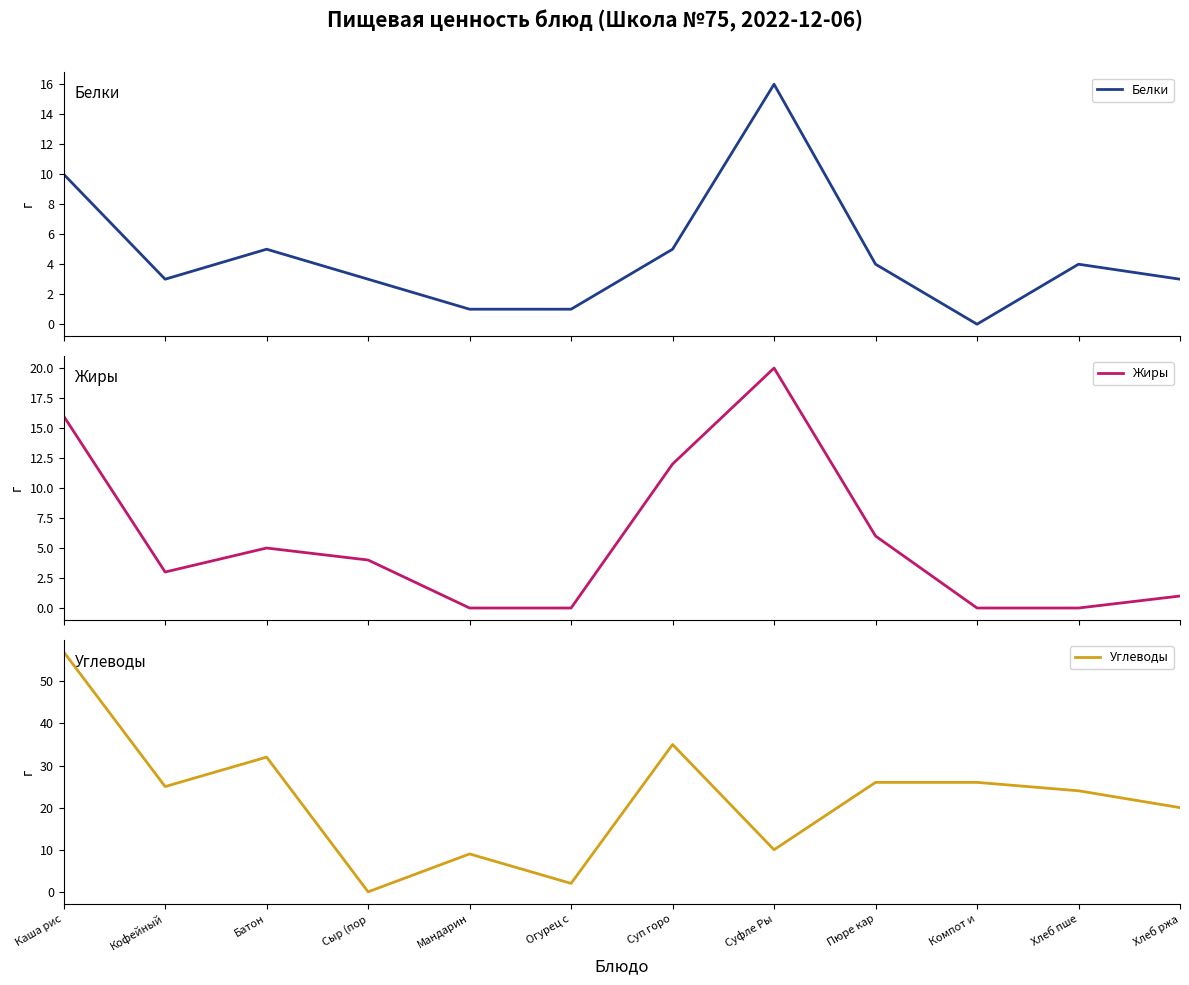

How many values in the Белки series are below 4?

6